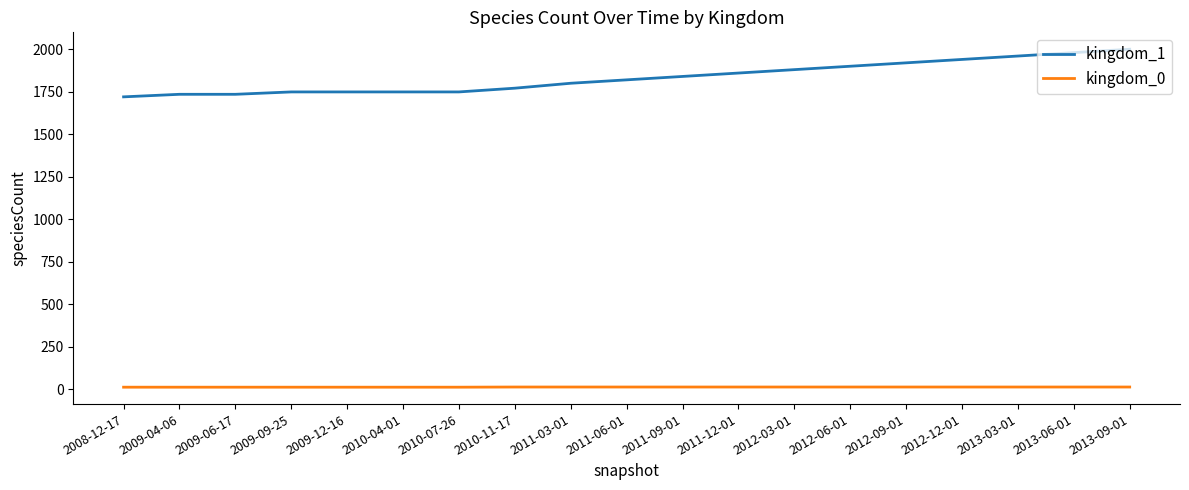

What is the greatest value displayed?

2000